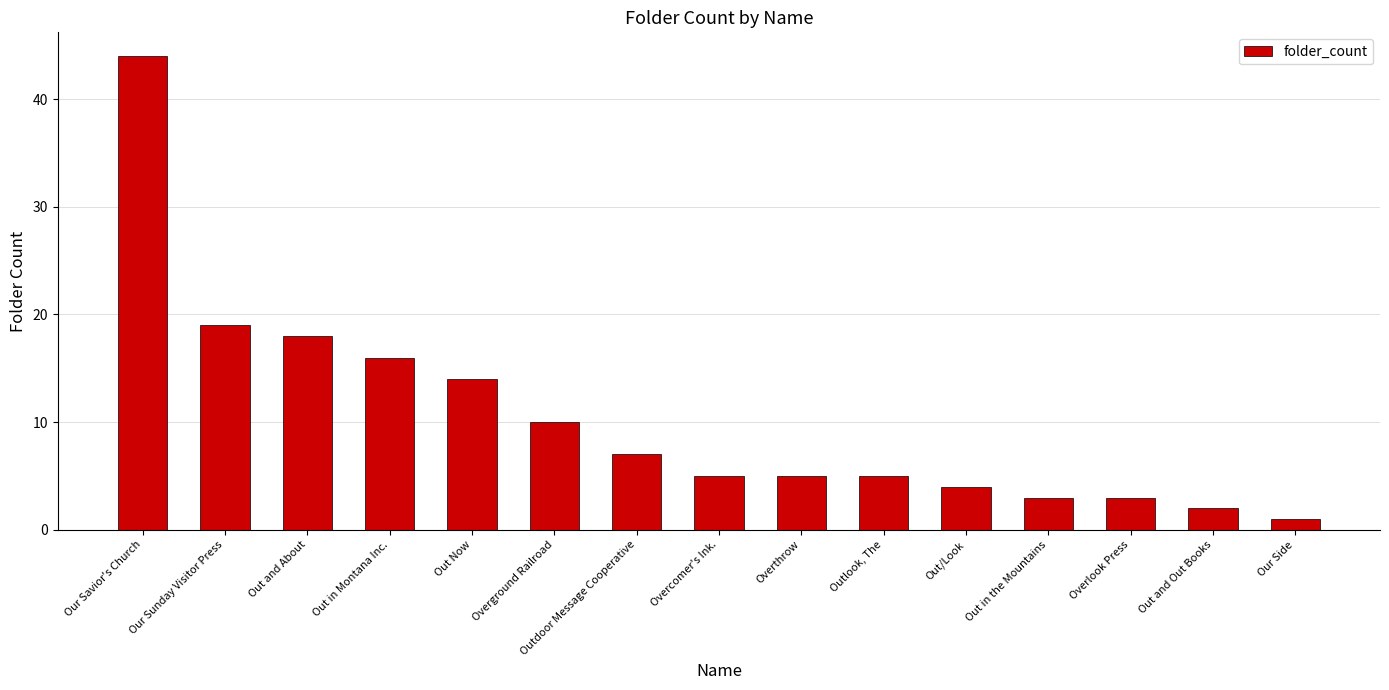

What is the change in value from Our Savior's Church to Overlook Press?

-41